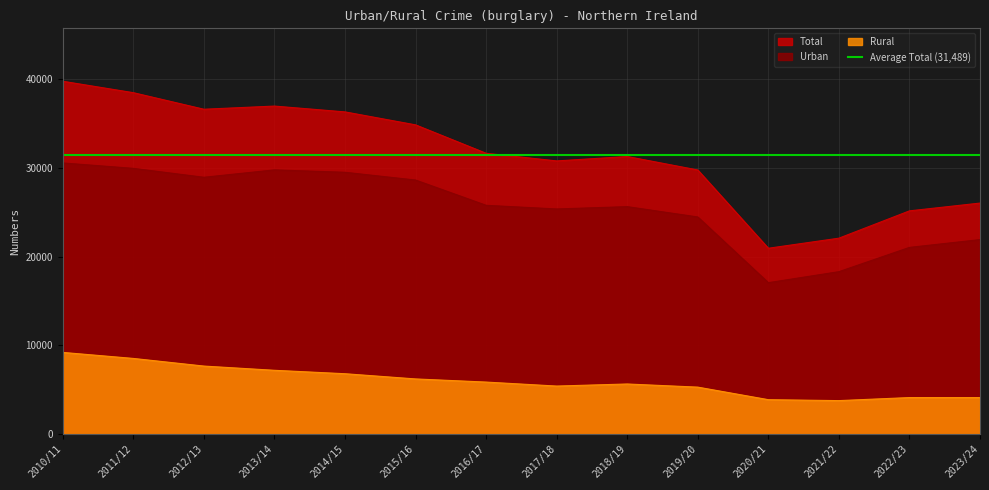

What is the value of the Total point at the 2nd from the left?

38491